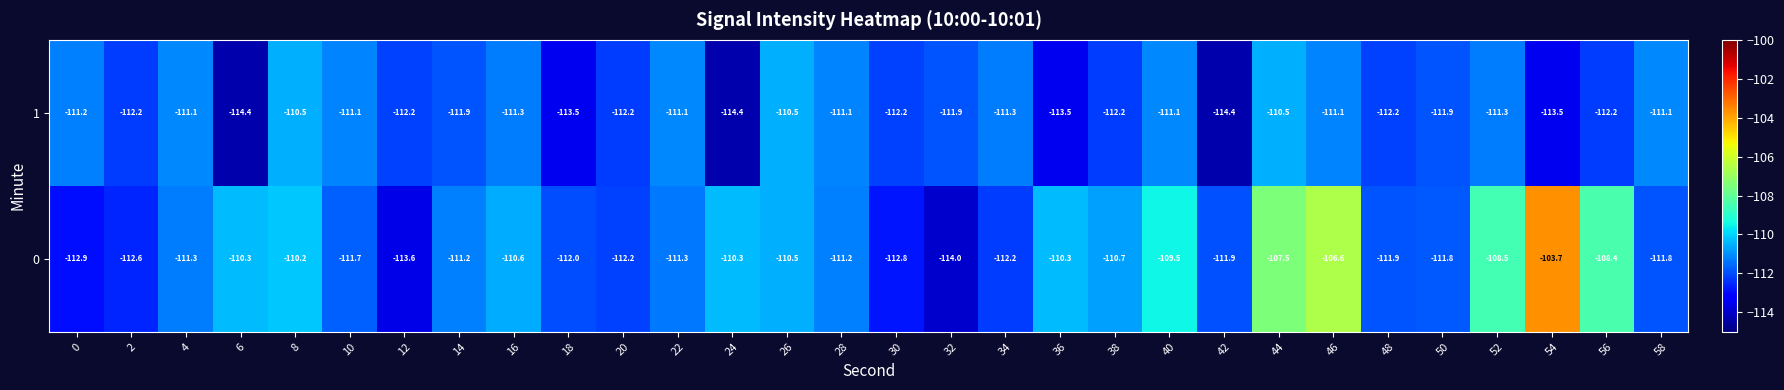

At which category does the chart reach its peak across all series?

54